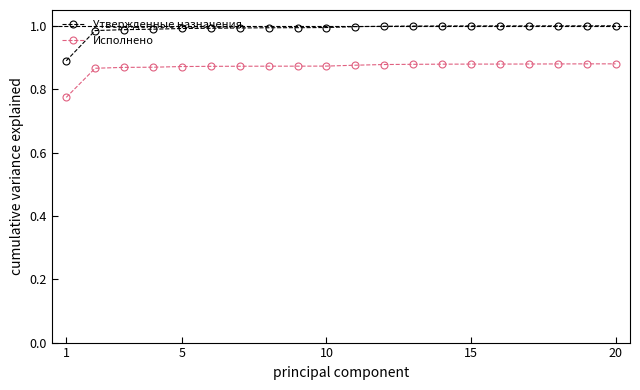

Which series has the widest spread of values?

Утвержденные назначения